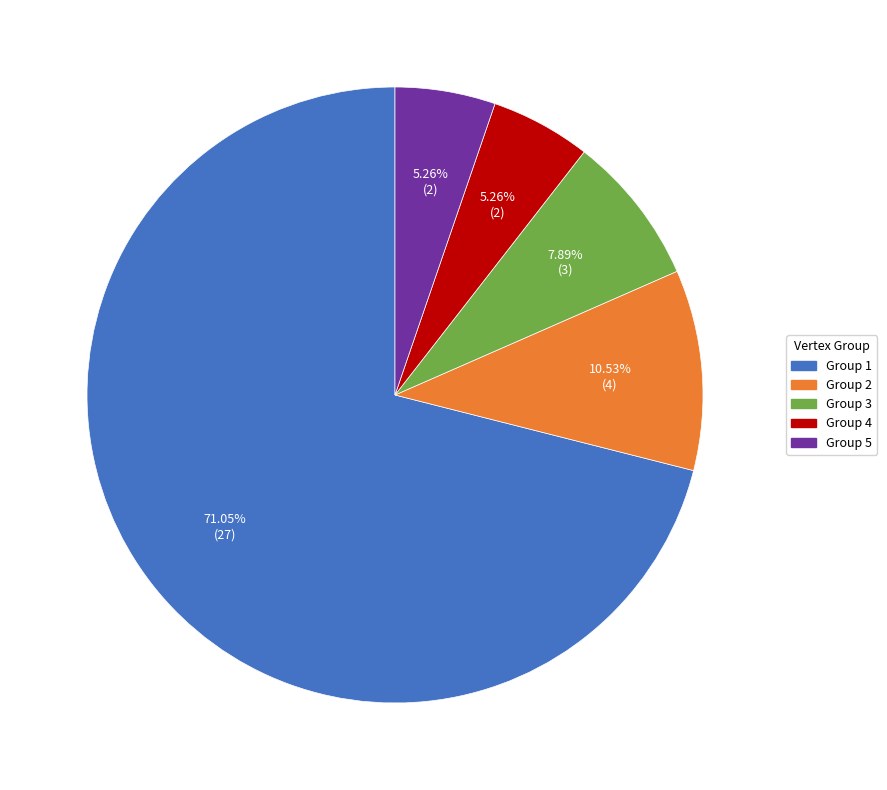

Combined, do Group 1 and Group 5 account for over 50%?

Yes